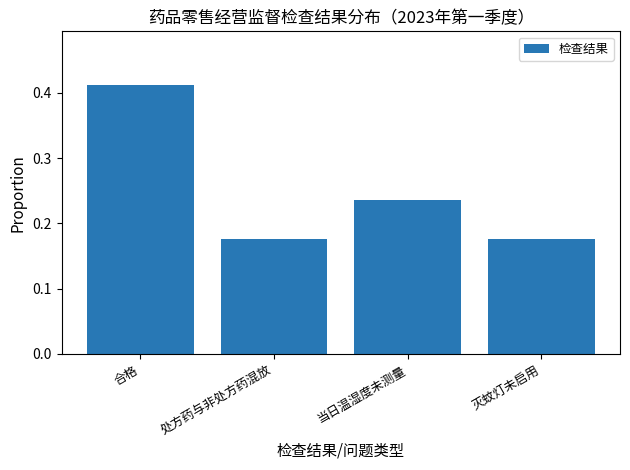

What is the label of the 4th bar from the right?

合格